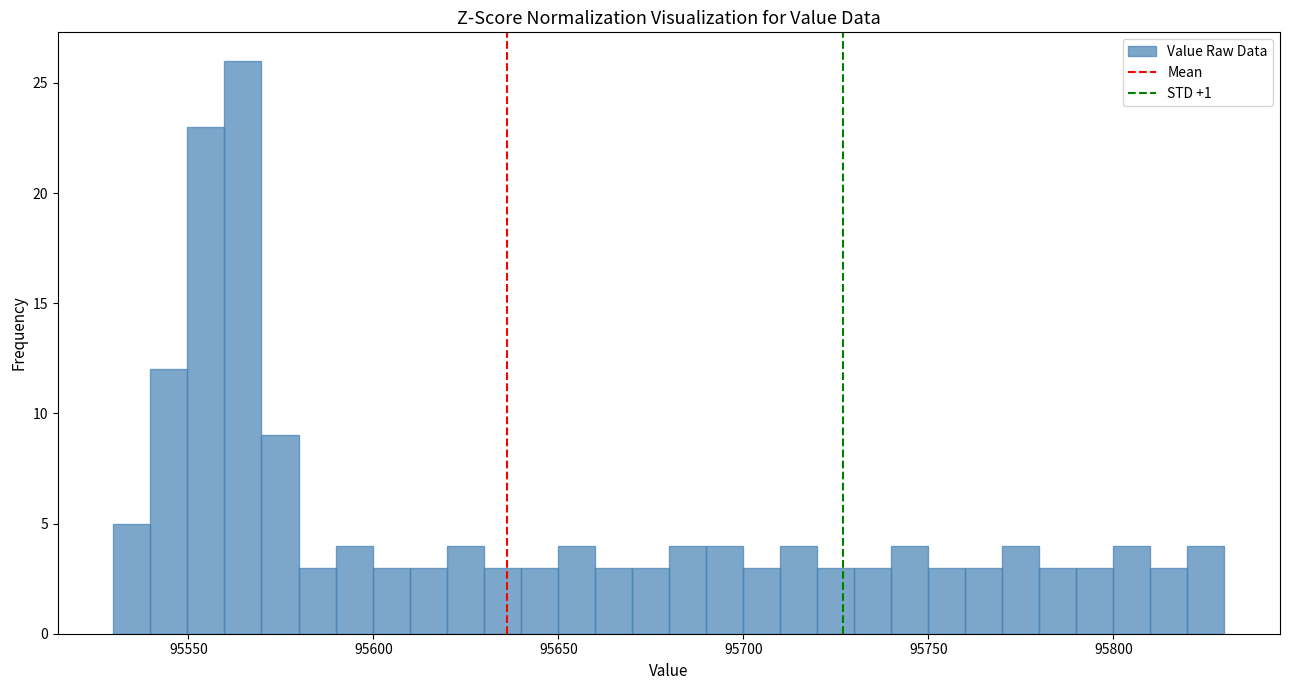

Around what value on the x-axis is the tallest bar? Give the approximate position of its centre, as read against the axis.

95565